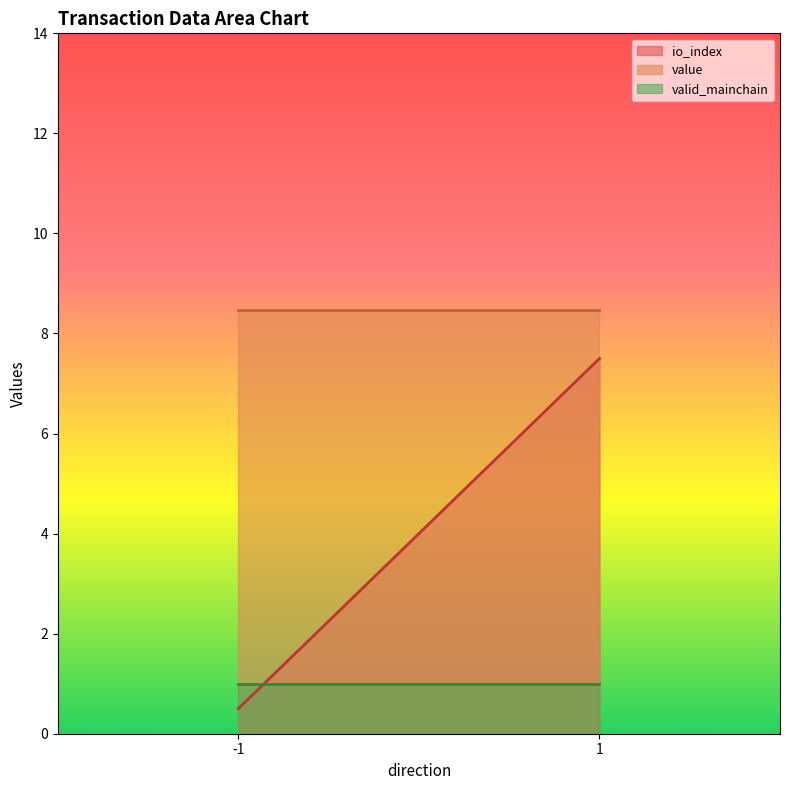

Which category has the highest value in the value series?

-1